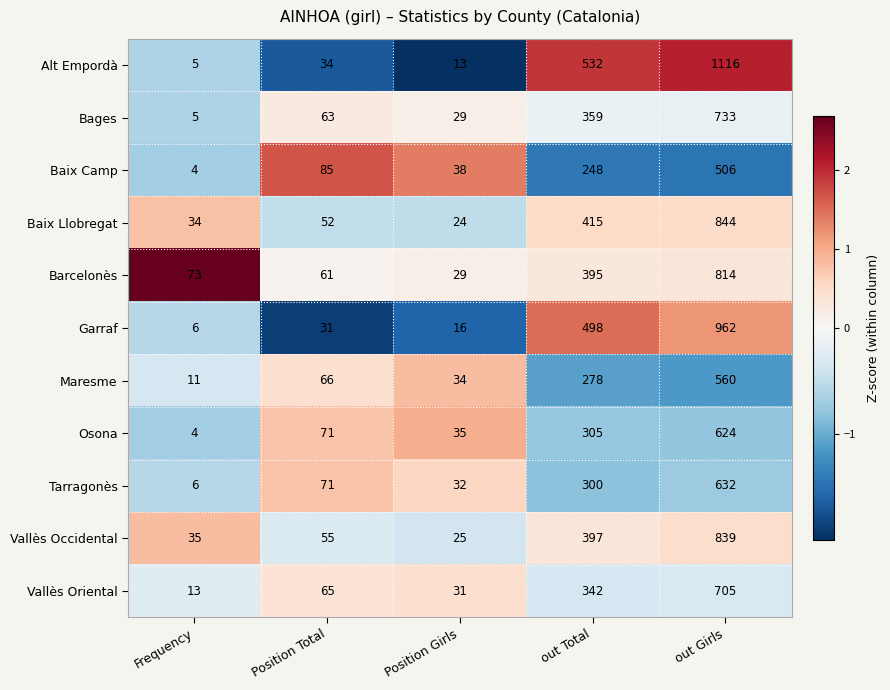

Rank the categories by Tarragonès value from lowest to highest.

Frequency, Position Girls, Position Total, out Total, out Girls